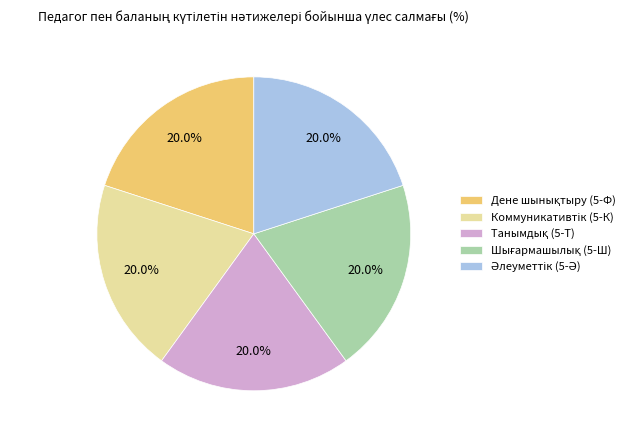

Does any single category account for the majority?

No